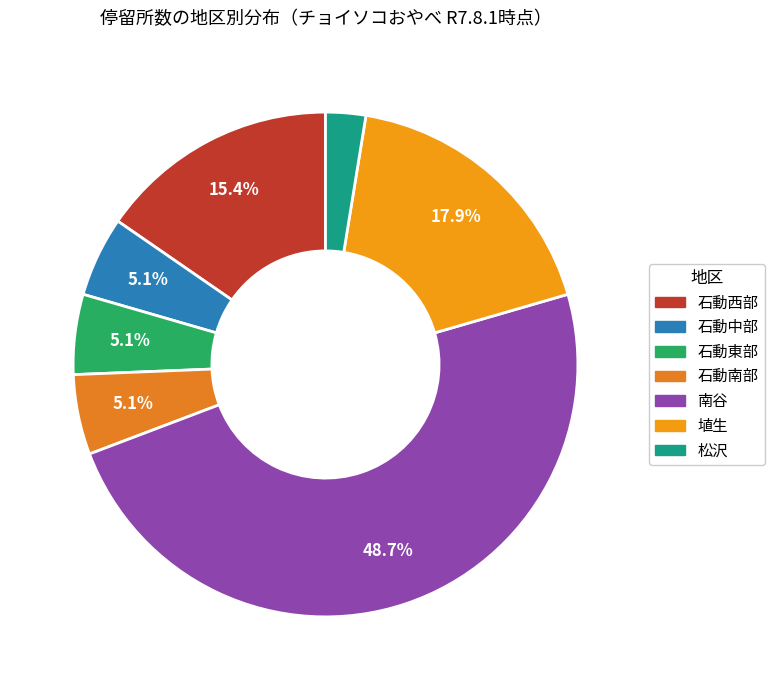

What is the change in value from 石動西部 to 南谷?

+13